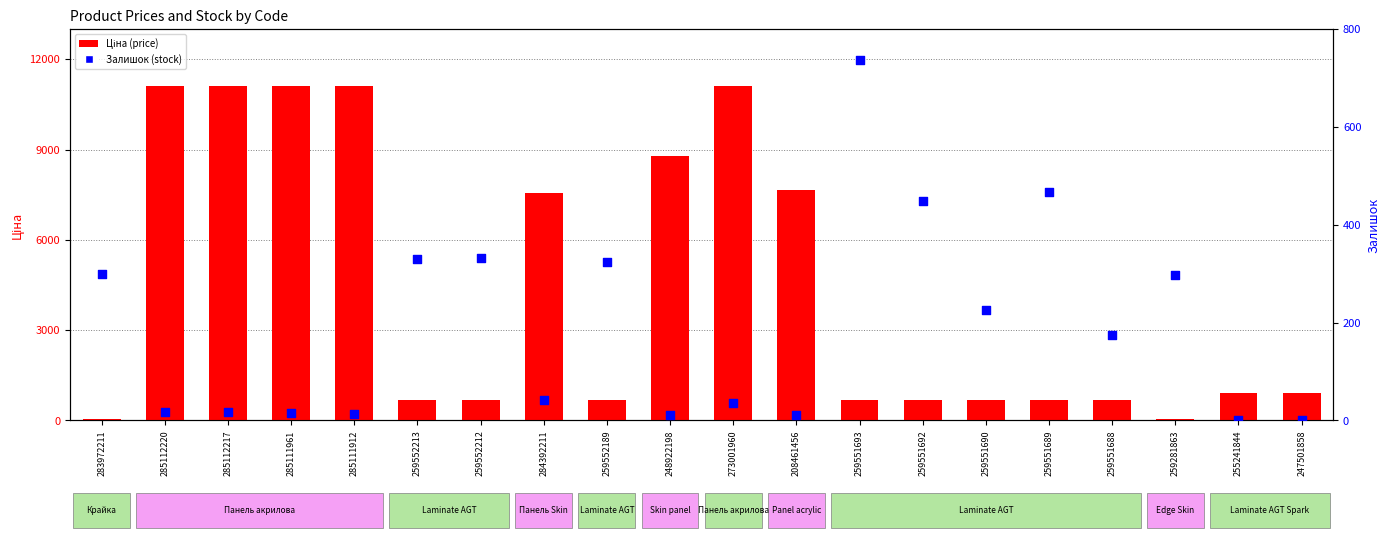

What are all the series names shown in the legend?

Ціна (price), Залишок (stock)